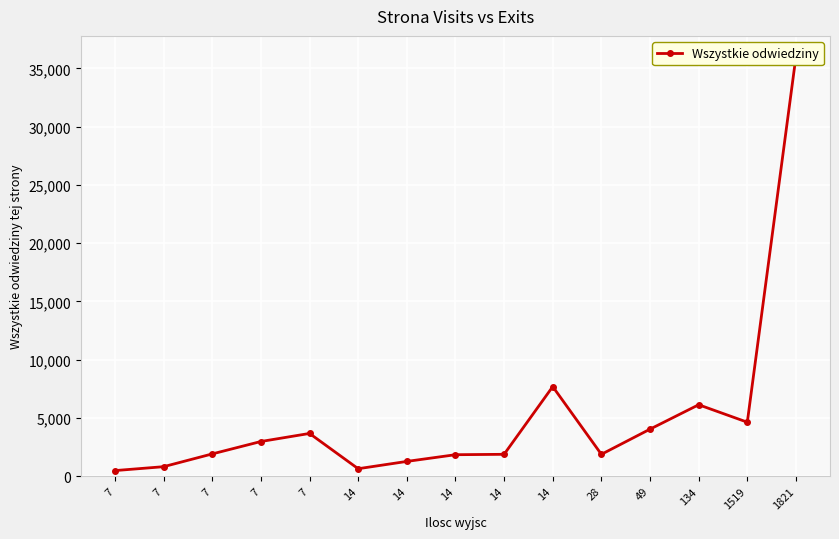

Where does the data first go above 1916?

7